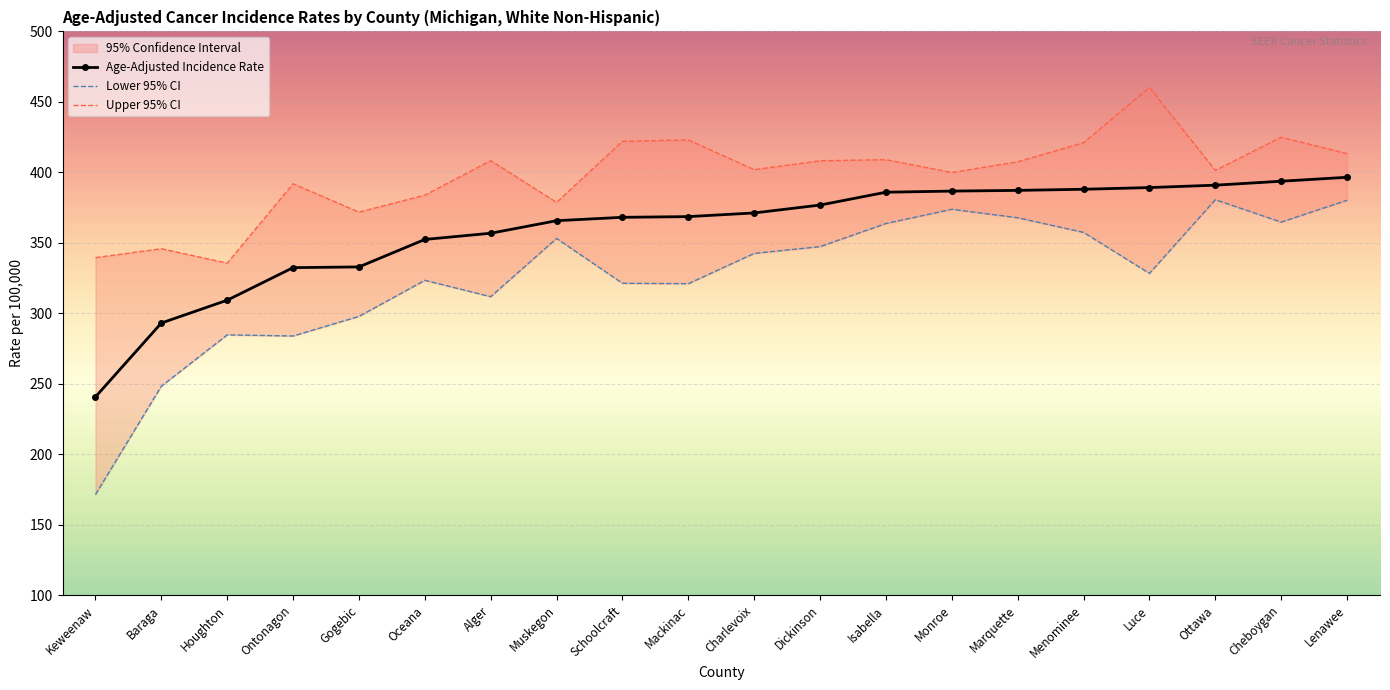

What value does the Lower 95% CI series have at Oceana?

323.4